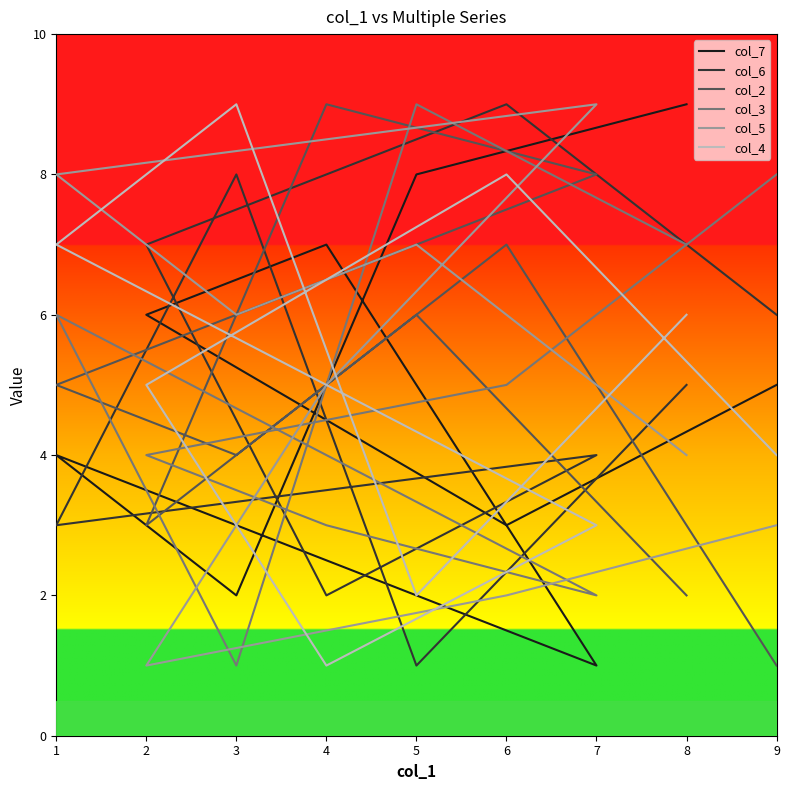

How many data points in col_3 are less than 5?

4